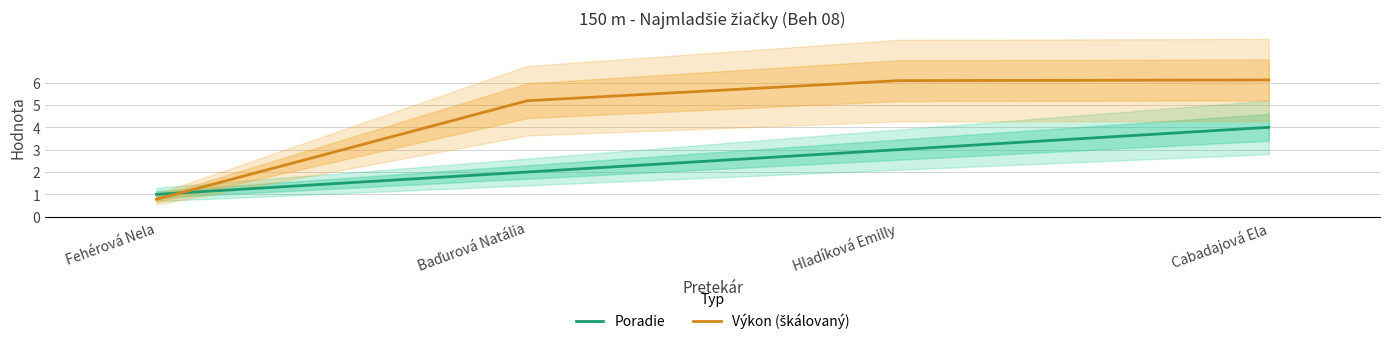

At Cabadajová Ela, list the series in order from largest to smallest.

Výkon (škálovaný), Poradie